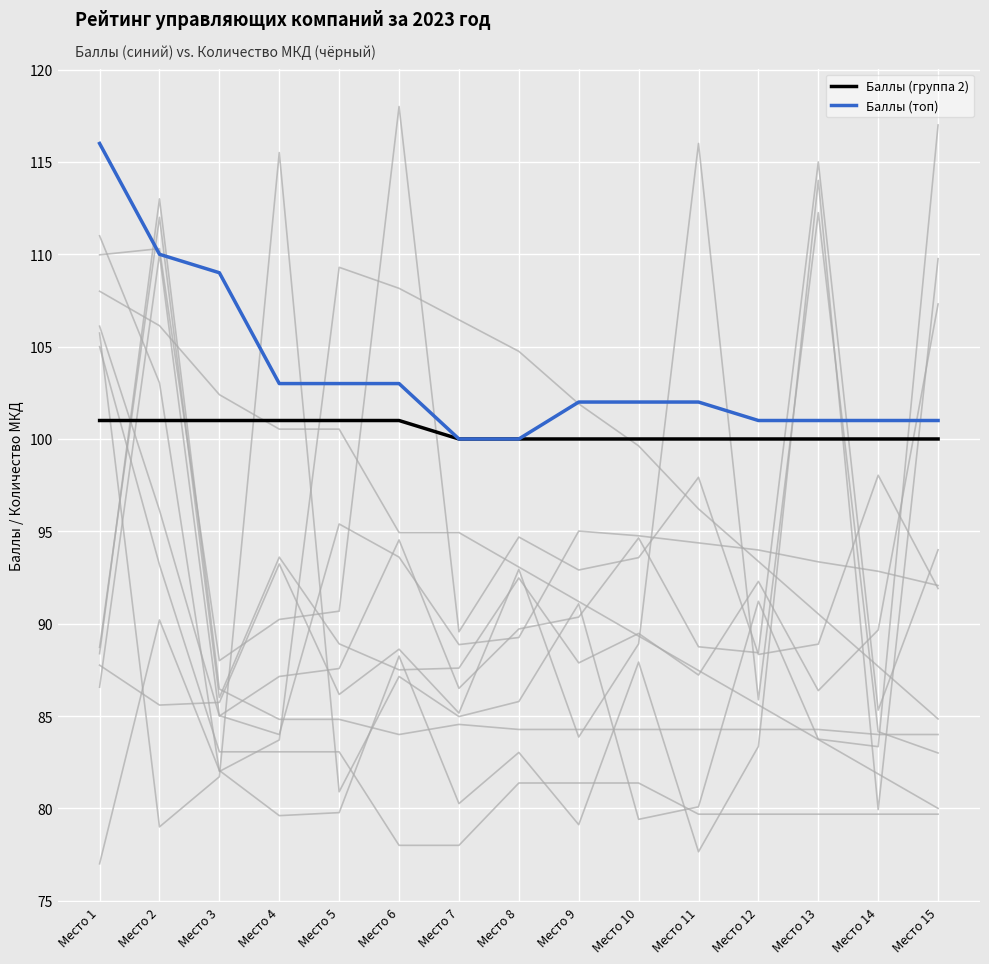

What is the sum of all Баллы (группа 2) values?

1506